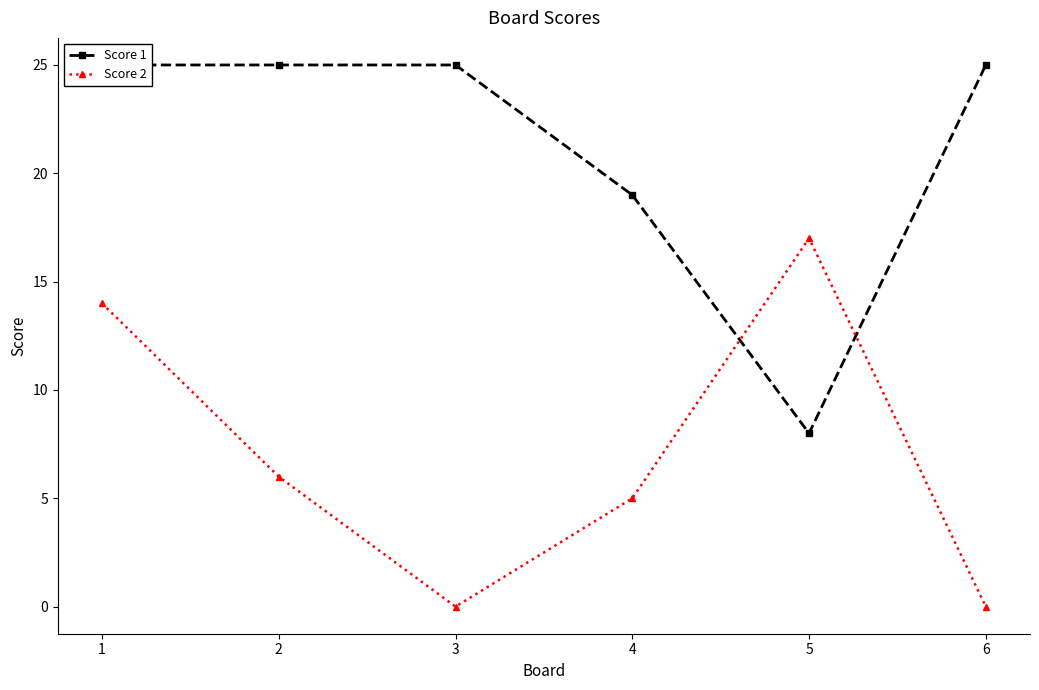

What is the spread (max minus min) of values at 2?

19